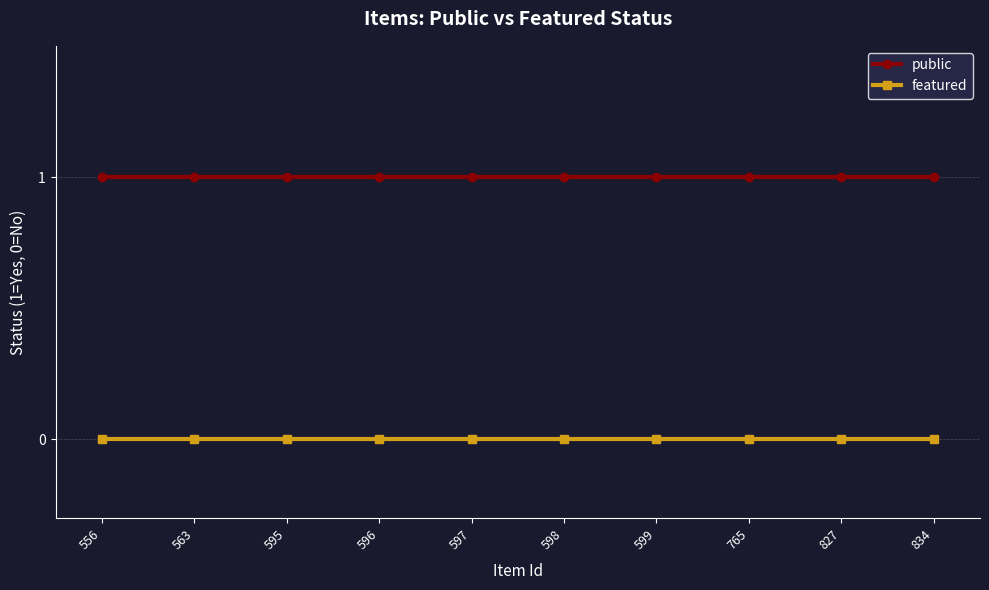

Reading right to left, what are all the values shown in this chart?

public: 834=1	827=1	765=1	599=1	598=1	597=1	596=1	595=1	563=1	556=1
featured: 834=0	827=0	765=0	599=0	598=0	597=0	596=0	595=0	563=0	556=0